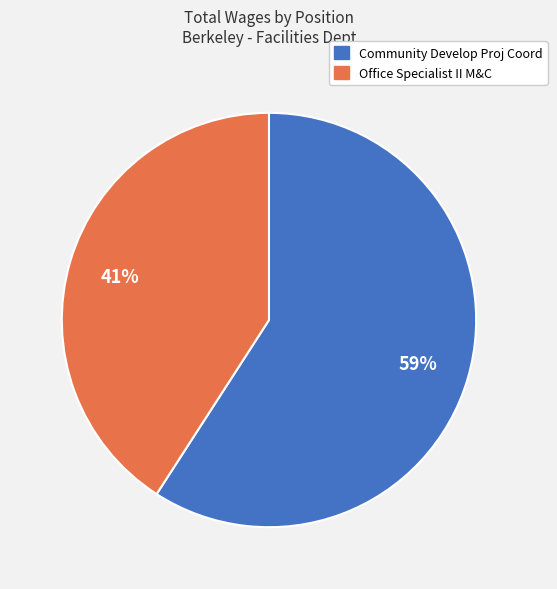

How many segments does this pie chart have?

2